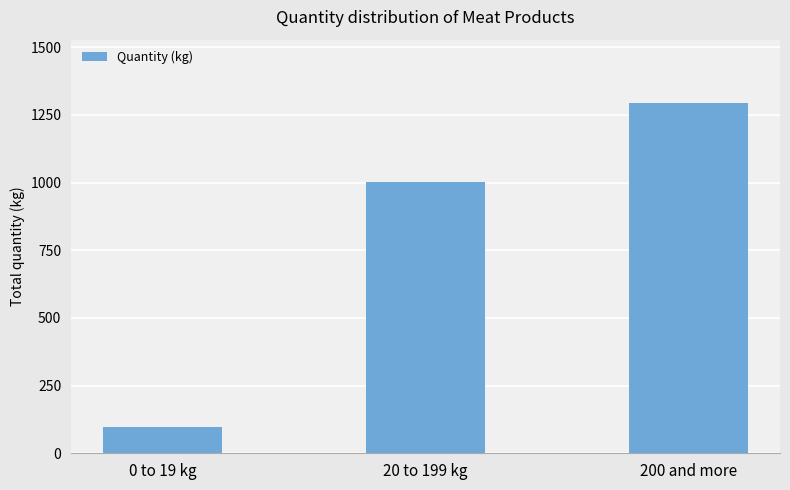

The value at 200 and more is 1295. True or false?

True